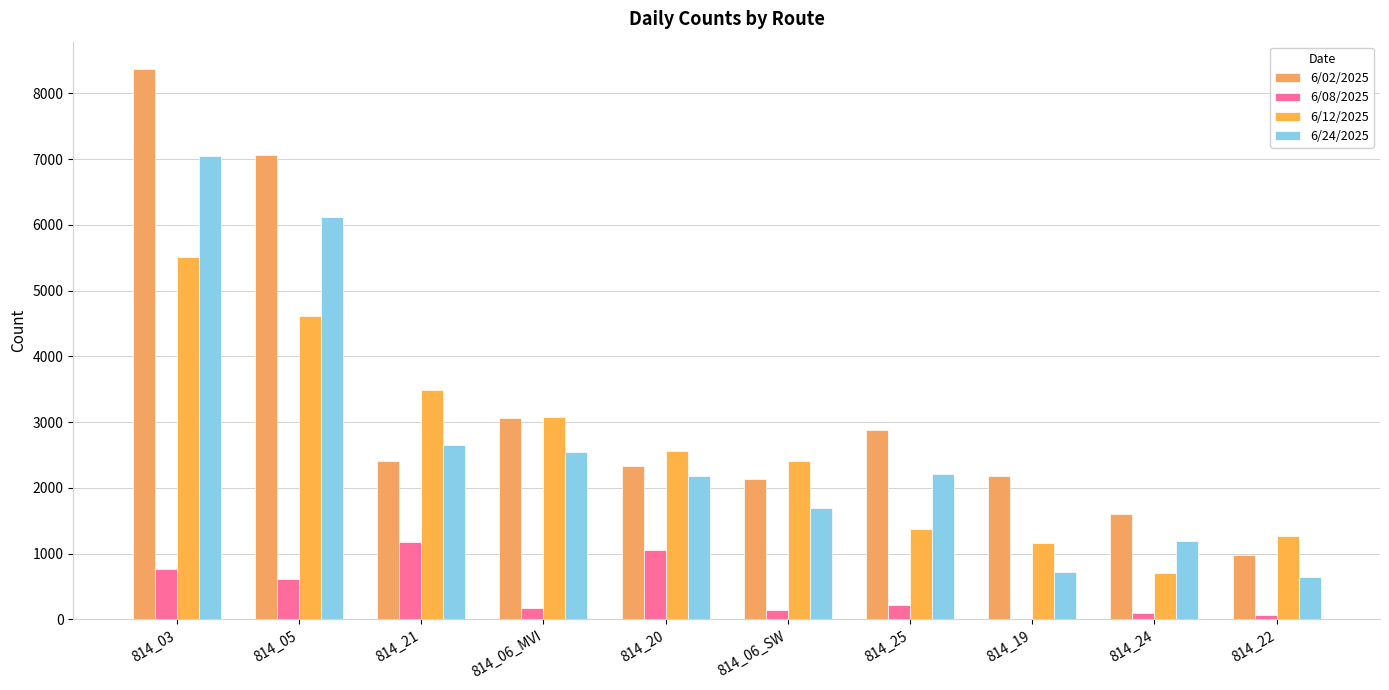

What is the value of the 6/12/2025 bar at the 3rd from the left?

3492